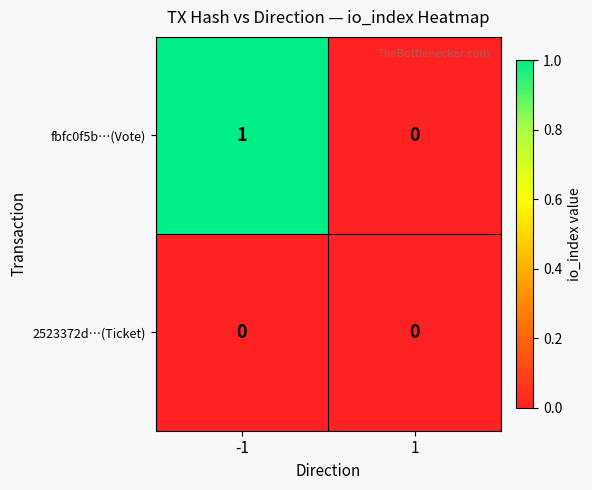

The value of fbfc0f5b…(Vote) at -1 is 1. True or false?

True